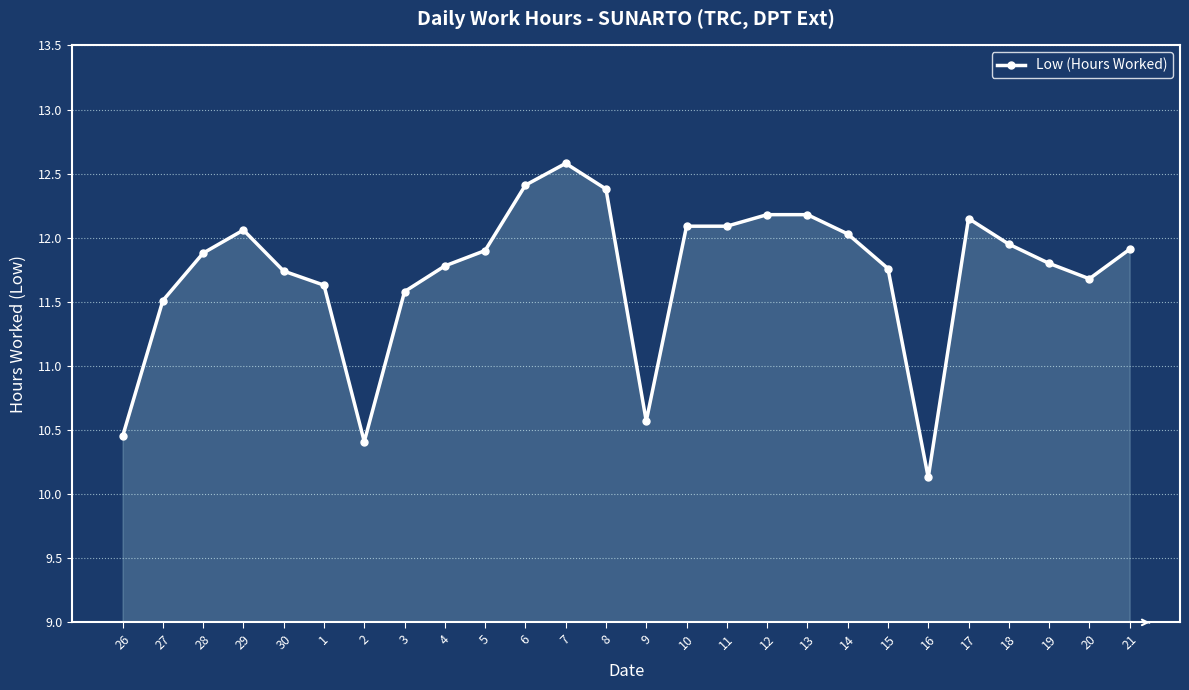

Where is the first local maximum?

29